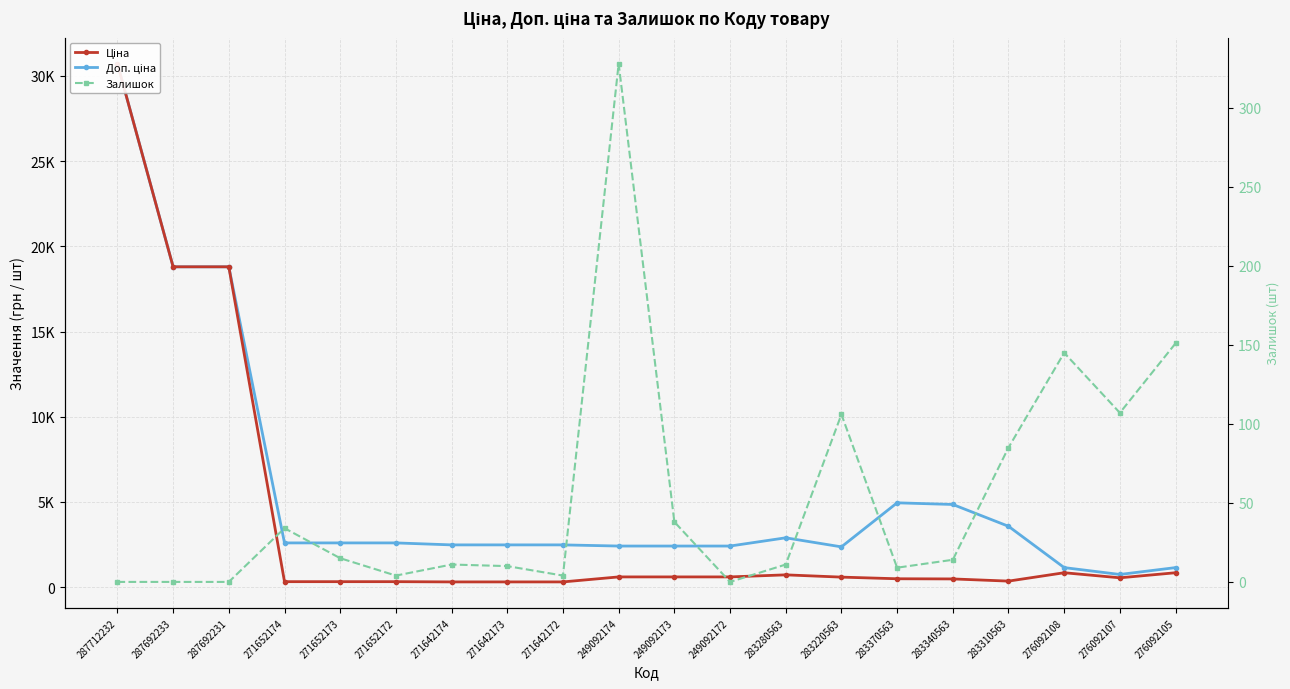

Reading left to right, what are all the values shown in this chart?

Ціна: 287712232=30717.1	287692233=18796.8	287692231=18796.8	271652174=324.8	271652173=324.8	271652172=324.8	271642174=310.3	271642173=310.3	271642172=310.3	249092174=603.7	249092173=603.7	249092172=603.7	283280563=724.5	283220563=591.6	283370563=495.0	283340563=485.4	283310563=357.4	276092108=848.4	276092107=551.5	276092105=848.4
Доп. ціна: 287712232=30717.1	287692233=18796.8	287692231=18796.8	271652174=2598.3	271652173=2598.3	271652172=2598.3	271642174=2482.4	271642173=2482.4	271642172=2482.4	249092174=2414.8	249092173=2414.8	249092172=2414.8	283280563=2897.8	283220563=2366.5	283370563=4950.4	283340563=4853.8	283310563=3573.9	276092108=1149.7	276092107=747.0	276092105=1149.7
Залишок: 287712232=0.0	287692233=0.0	287692231=0.0	271652174=34.0	271652173=15.0	271652172=4.0	271642174=11.0	271642173=10.0	271642172=4.0	249092174=328.0	249092173=38.0	249092172=0.0	283280563=11.0	283220563=106.0	283370563=9.0	283340563=14.0	283310563=85.0	276092108=145.0	276092107=107.0	276092105=151.0